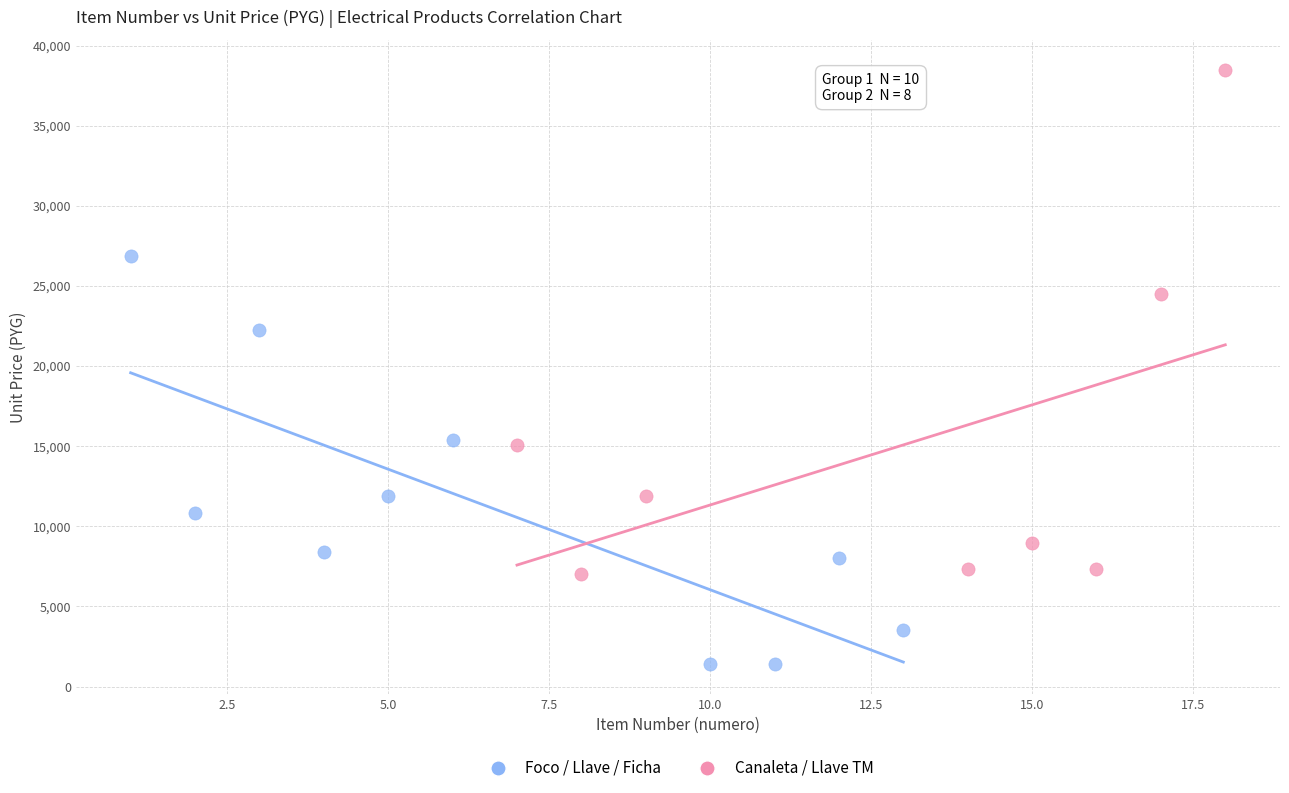

Which series reaches the maximum Y coordinate?

Canaleta / Llave TM